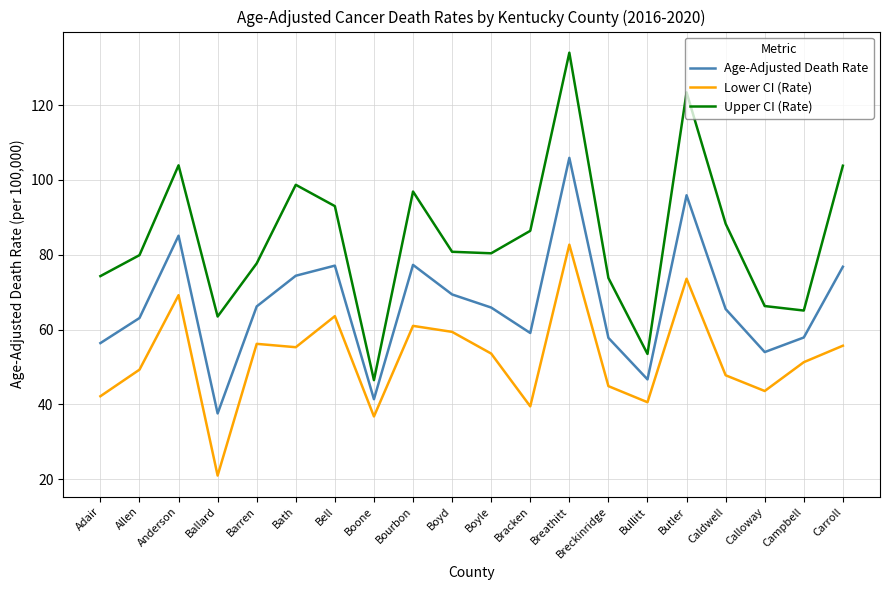

True or false: Upper CI (Rate) and Lower CI (Rate) cross at least once.

False